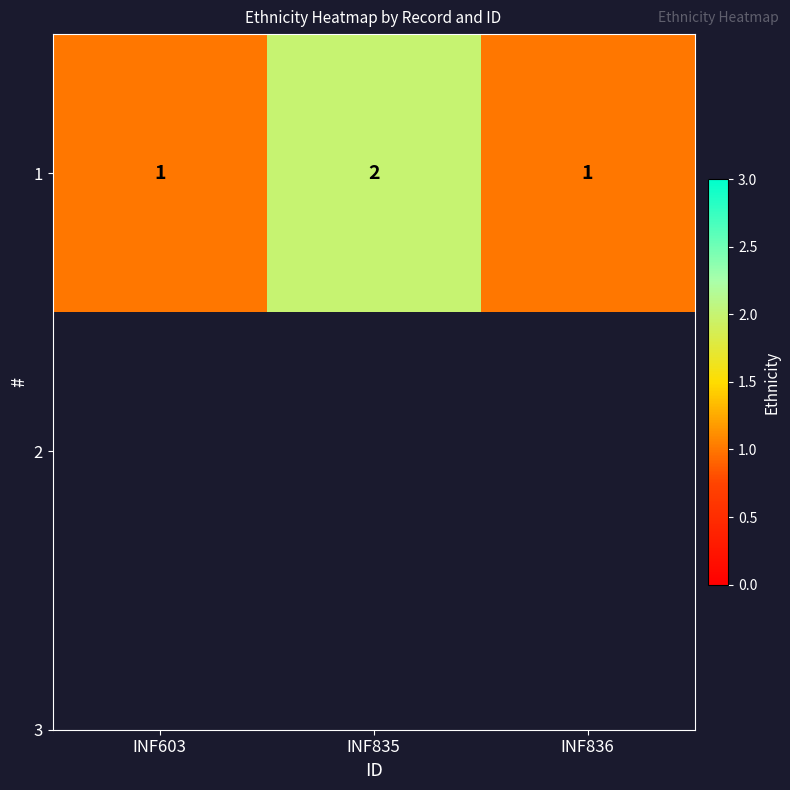

Count the values in the range 1 to 2.

3